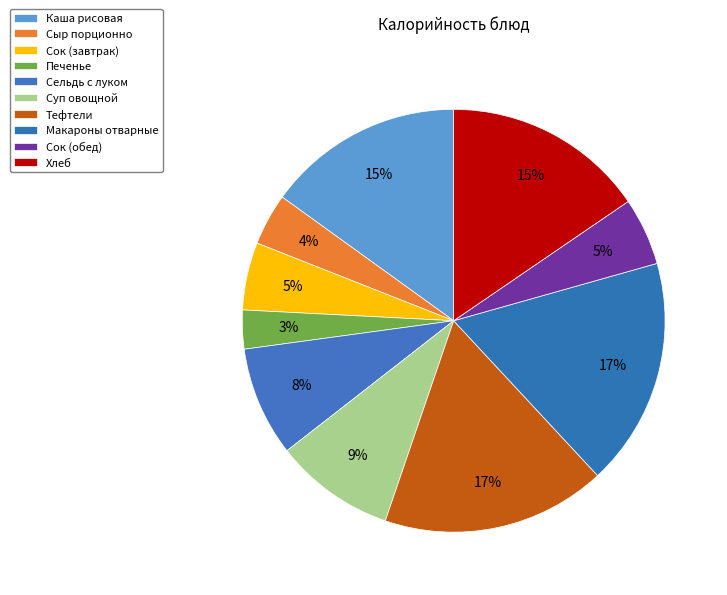

Rank the categories by value from lowest to highest.

Печенье, Сыр порционно, Сок (завтрак), Сок (обед), Сельдь с луком, Суп овощной, Каша рисовая, Хлеб, Тефтели, Макароны отварные